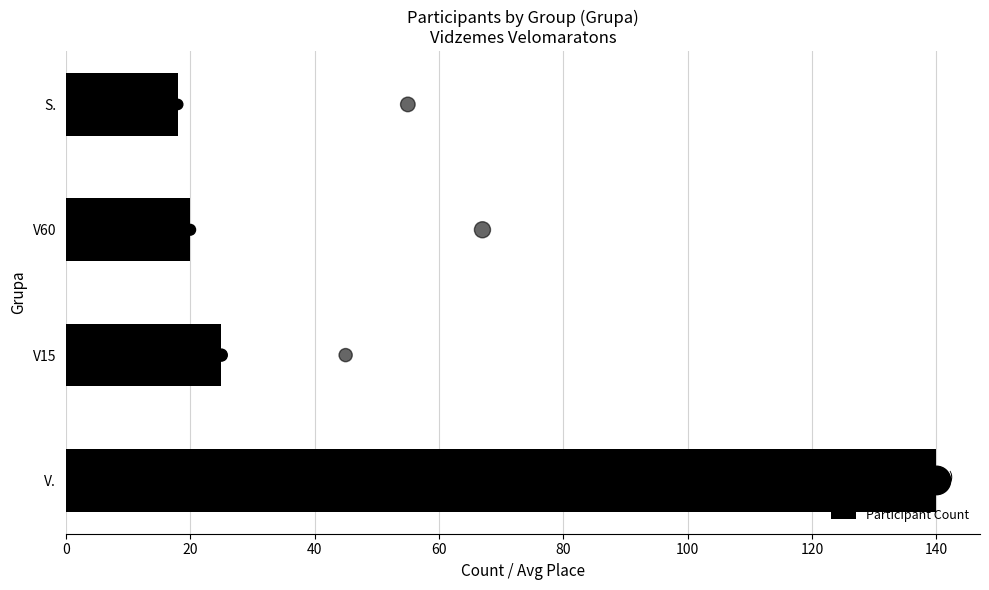

What are all the series names shown in the legend?

Participant Count, Count (bubble), Avg Place